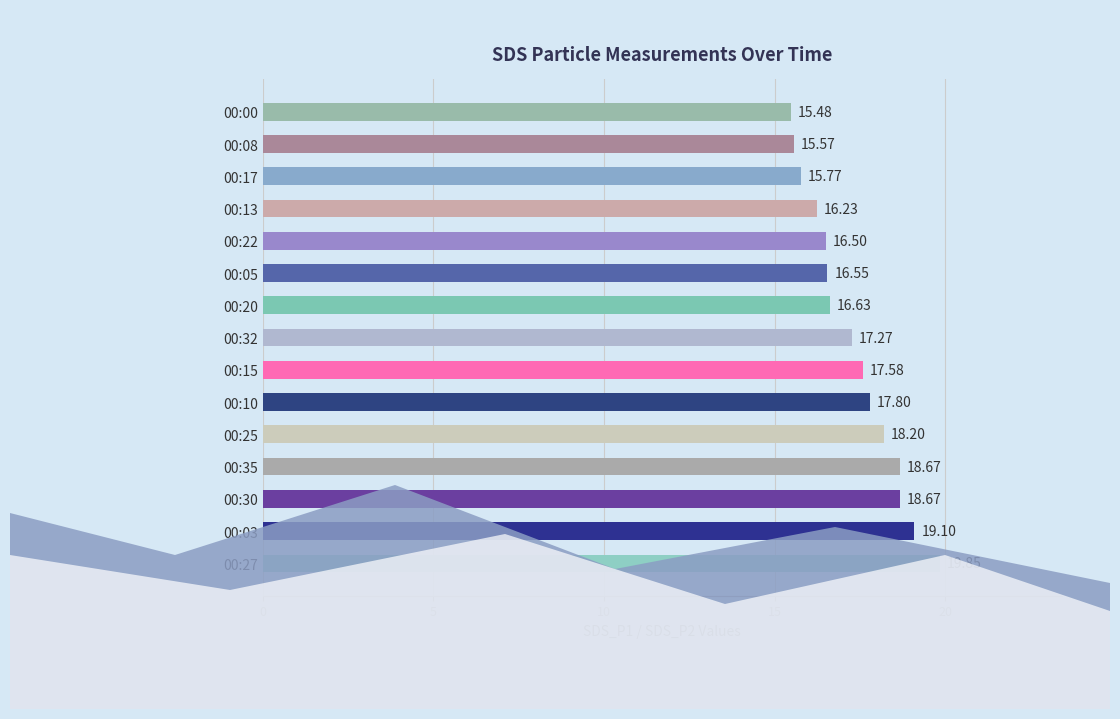

What is the difference between the maximum and minimum values?

4.4